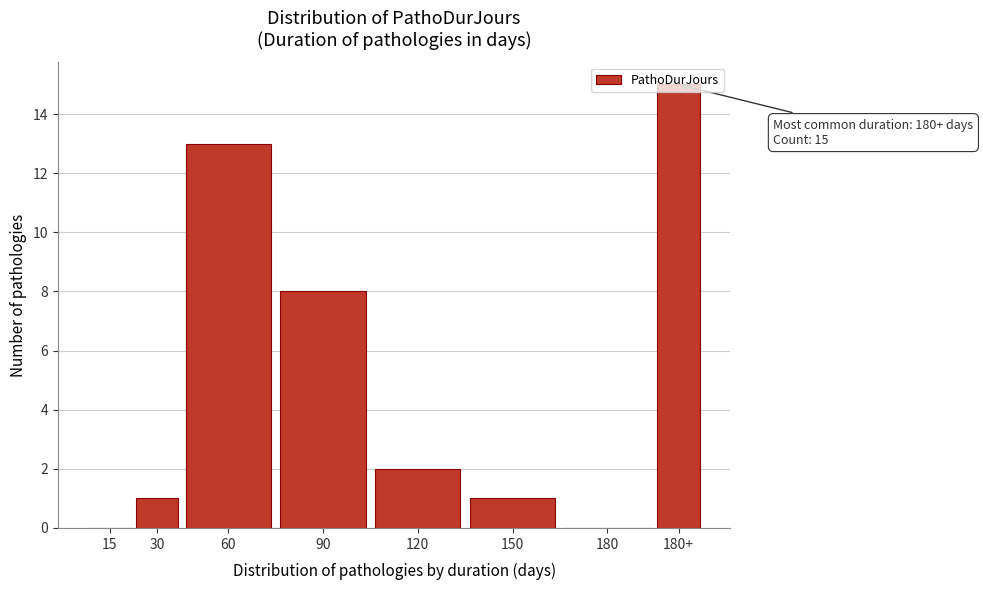

What is the ratio of the value at 30 to the value at 120?

0.5